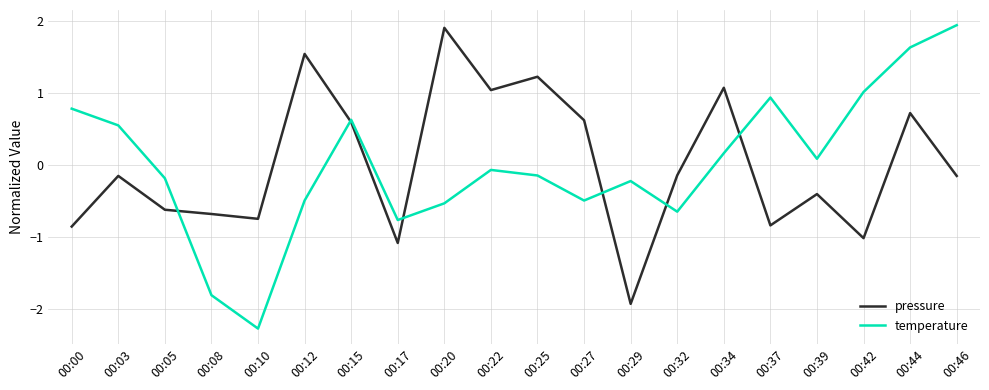

Read the temperature value at 00:39.

0.1